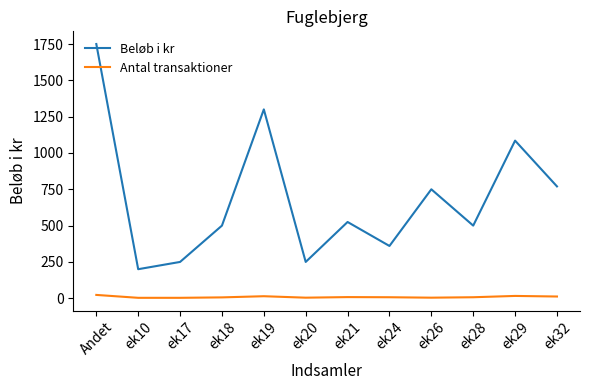

What is the difference between the second highest and second lowest values in the Antal transaktioner series?

13